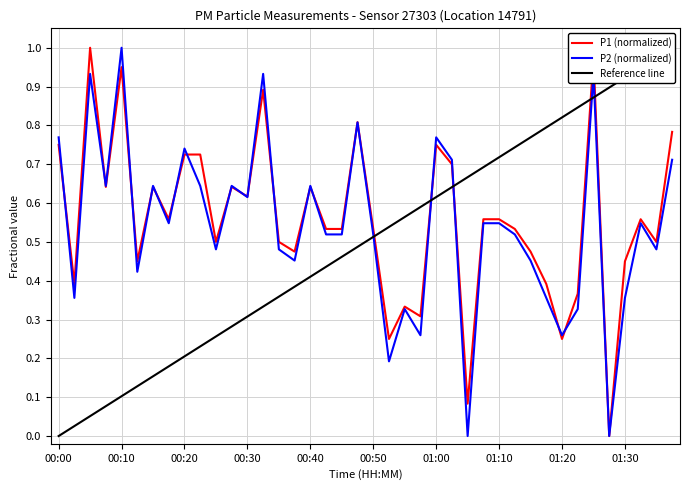

Is the value of P1 (normalized) at 01:00 greater than the value of P2 (normalized) at 00:10?

No